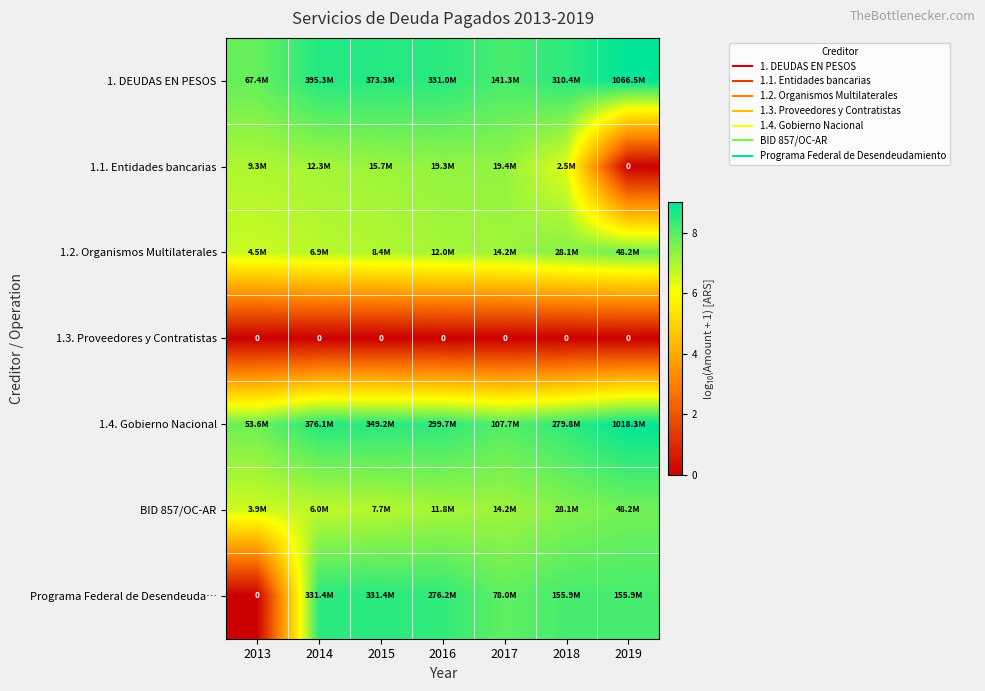

Where is BID 857/OC-AR nearest to the value 7?

2016